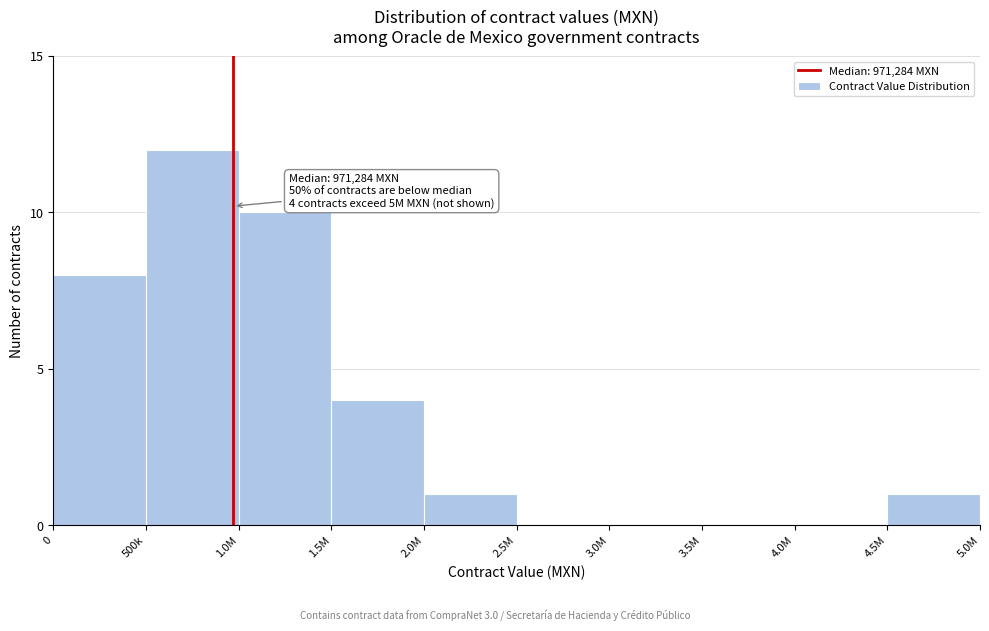

Reading left to right, extract all data points from this chart.

0=8	500k=12	1.0M=10	1.5M=4	2.0M=1	2.5M=0	3.0M=0	3.5M=0	4.0M=0	4.5M=1